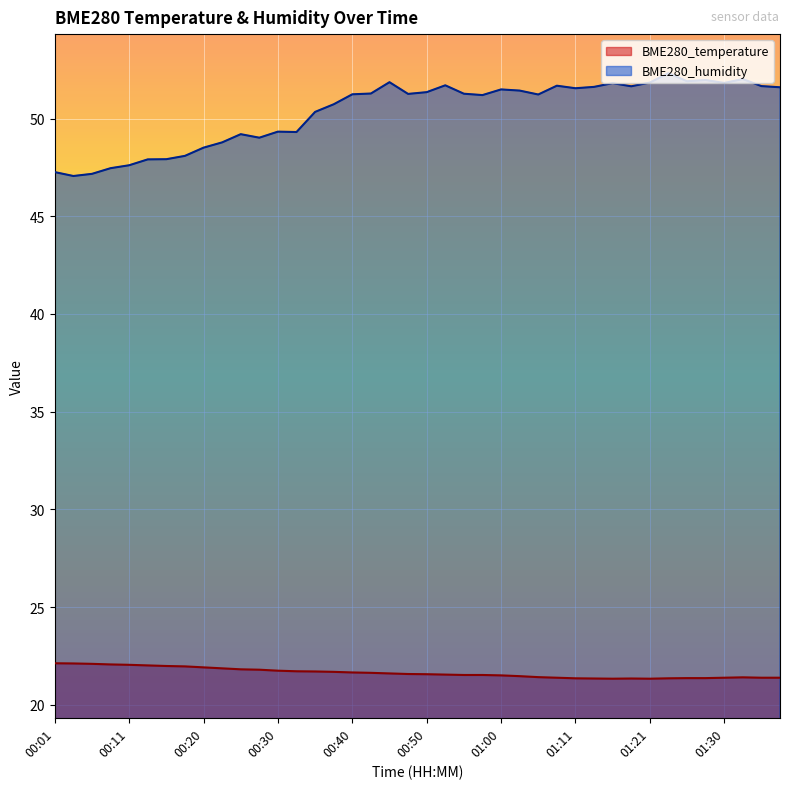

Rank the categories by BME280_temperature value from lowest to highest.

01:16, 01:21, 01:13, 01:18, 01:11, 01:23, 01:25, 01:28, 01:08, 01:30, 01:35, 01:38, 01:33, 01:06, 01:03, 01:00, 00:55, 00:58, 00:53, 00:50, 00:48, 00:45, 00:43, 00:40, 00:38, 00:36, 00:33, 00:30, 00:28, 00:25, 00:23, 00:20, 00:18, 00:16, 00:13, 00:11, 00:08, 00:06, 00:03, 00:01